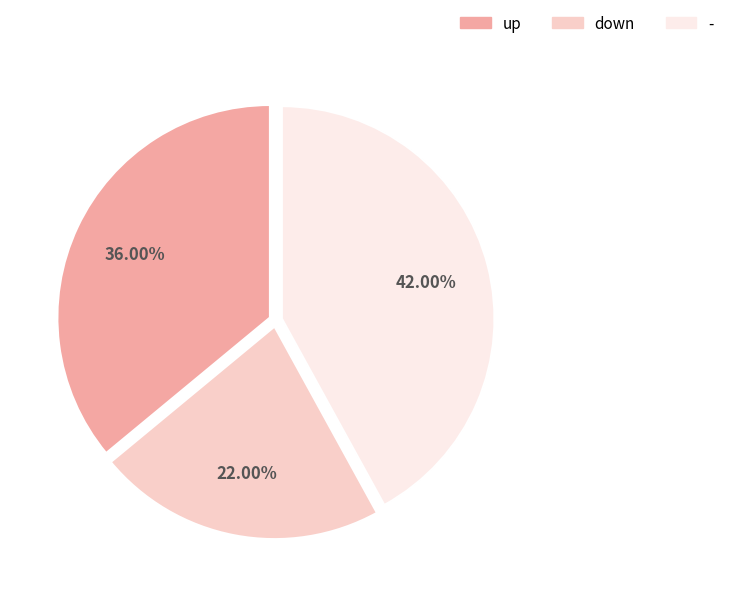

What percentage is the up slice, to the nearest percent?

36%